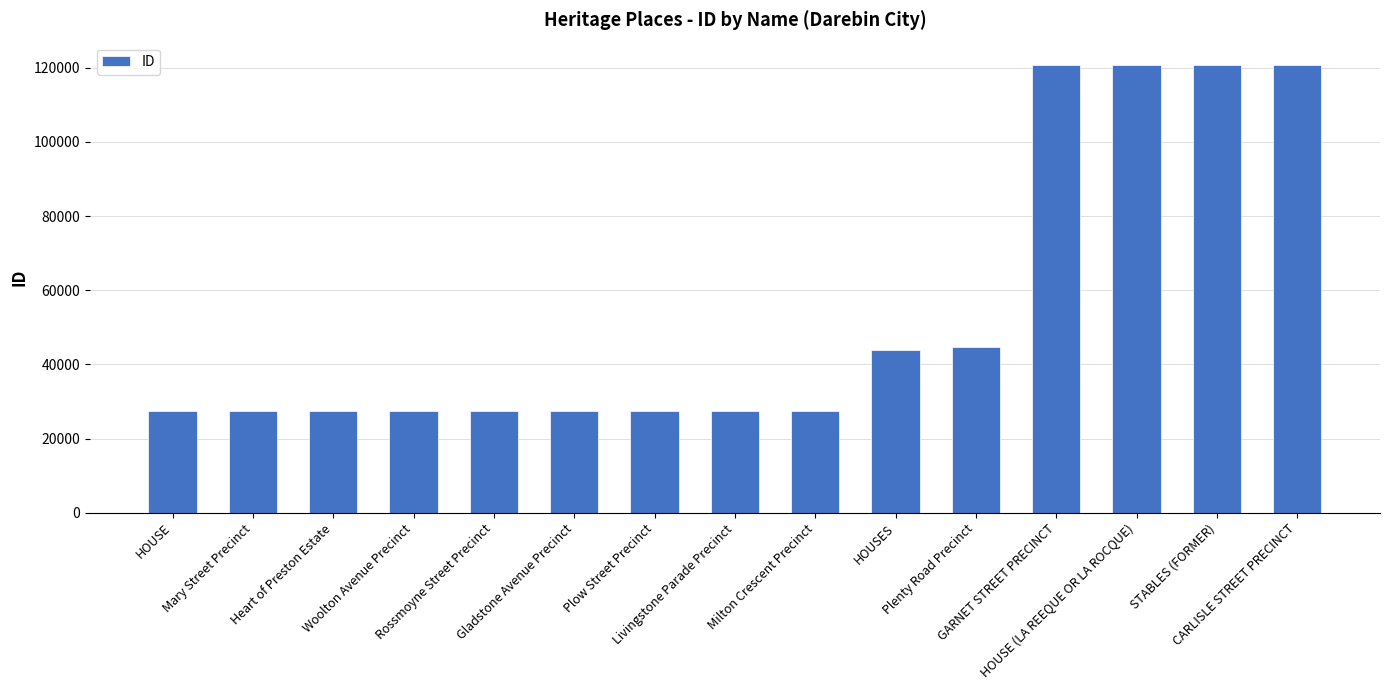

The chart shows a value of 27374 at Livingstone Parade Precinct. True or false?

True